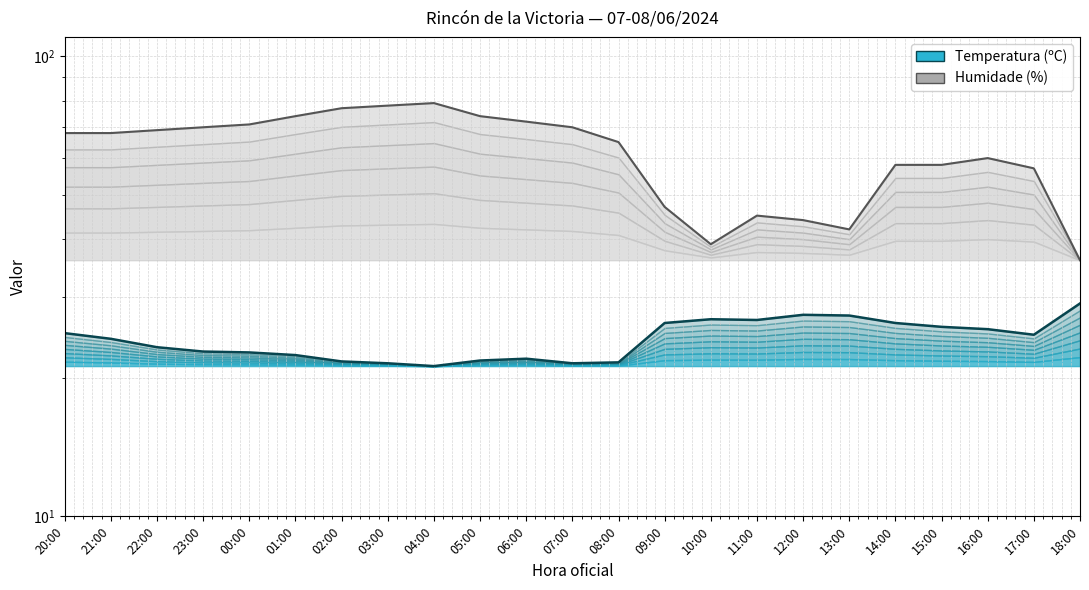

True or false: Temperatura (ºC) and Humidade (%) cross at least once.

False